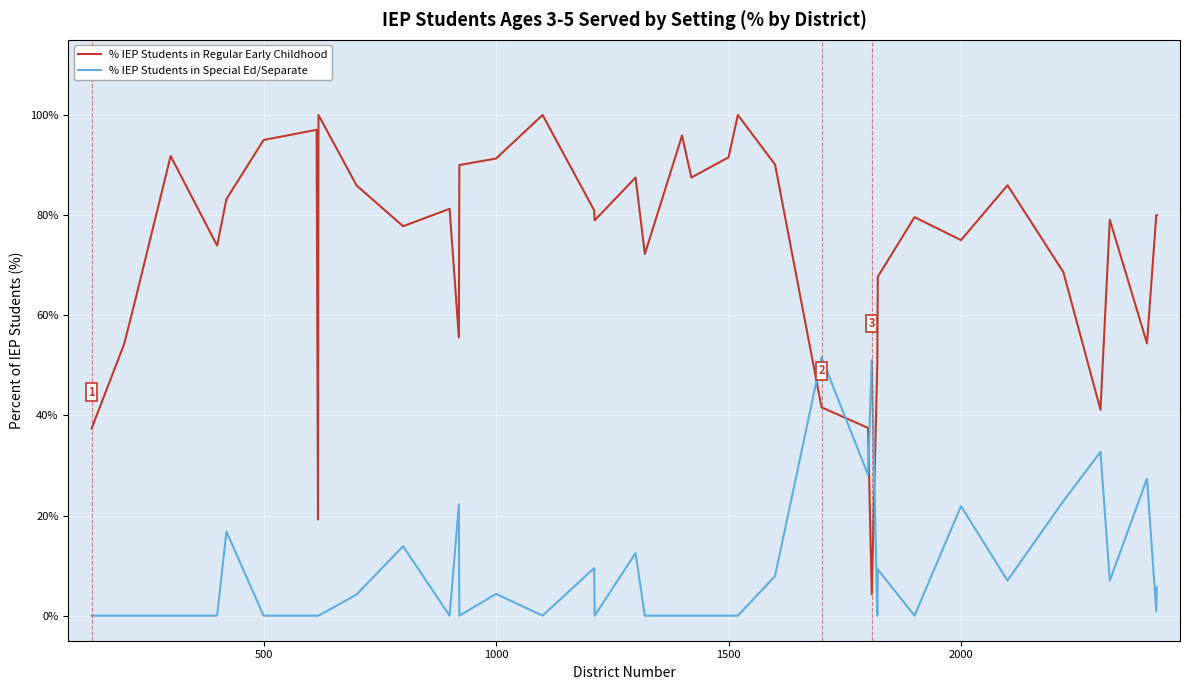

List the series in order of their overall mean, highest first.

% IEP Students in Regular Early Childhood, % IEP Students in Special Ed/Separate